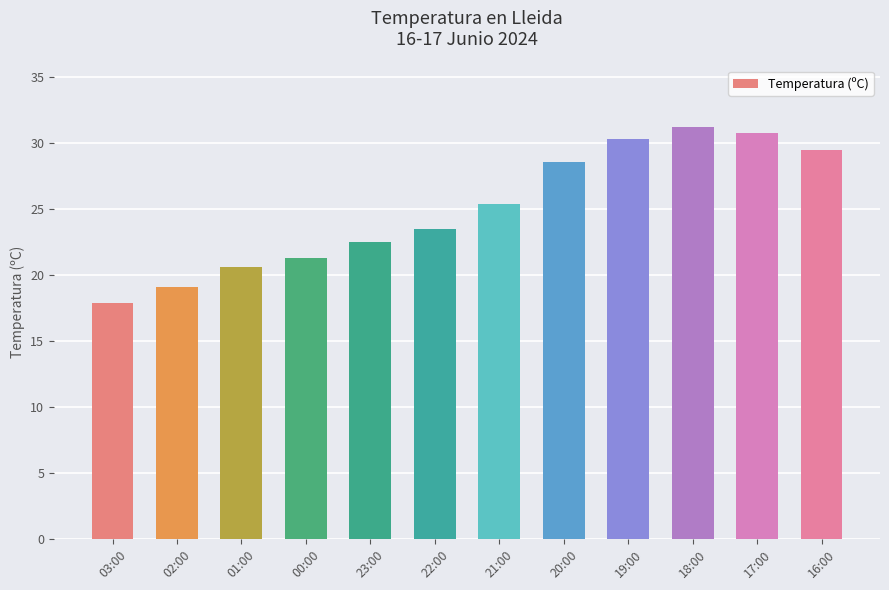

The chart shows a value of 38.4 at 20:00. True or false?

False